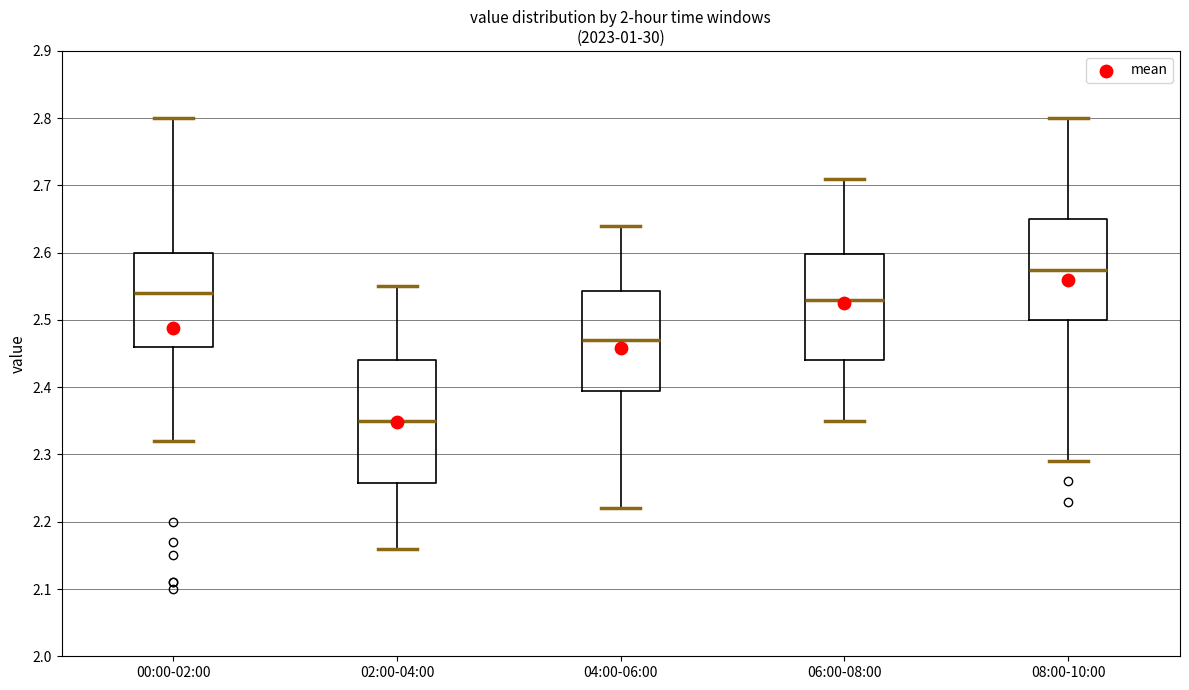

Which box has the lowest median line?

02:00-04:00